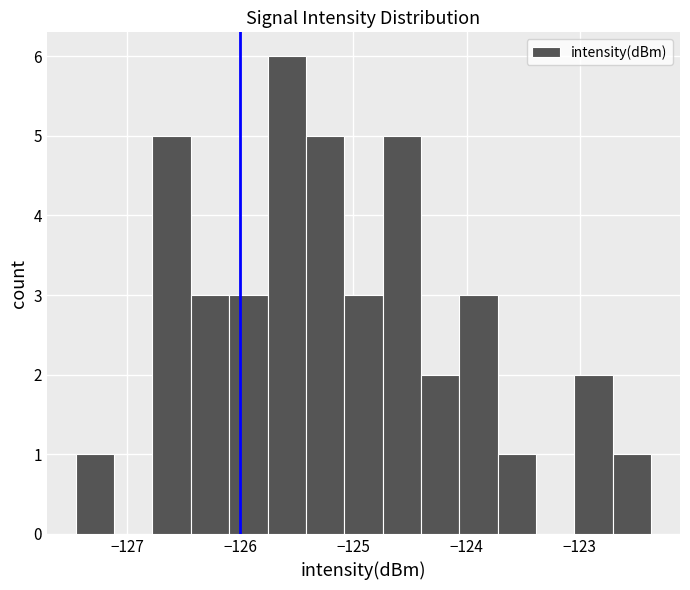

Read against the x-axis, roughly where is the centre of the tallest bar?

-125.6